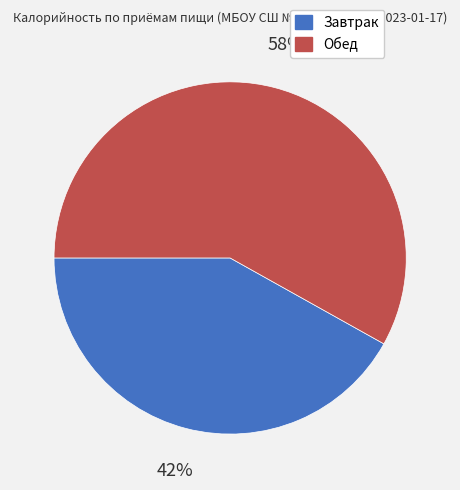

Is the sum of Завтрак and Обед greater than half?

Yes